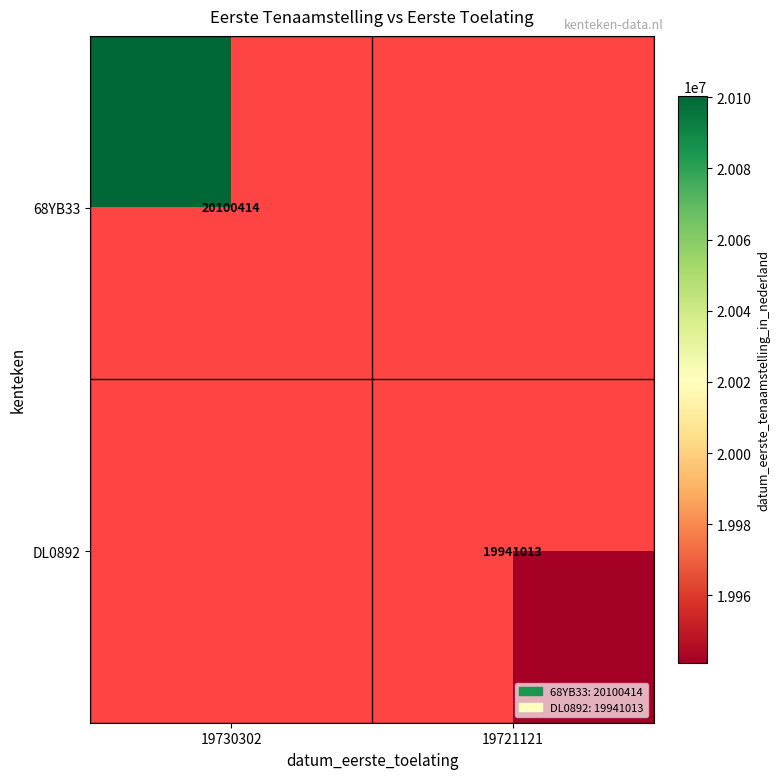

Is it true that DL0892 equals 19941013 at 19721121?

True